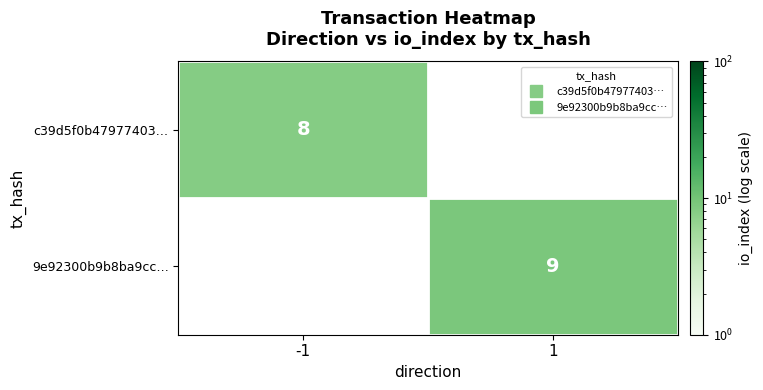

How many distinct data groups are displayed?

2